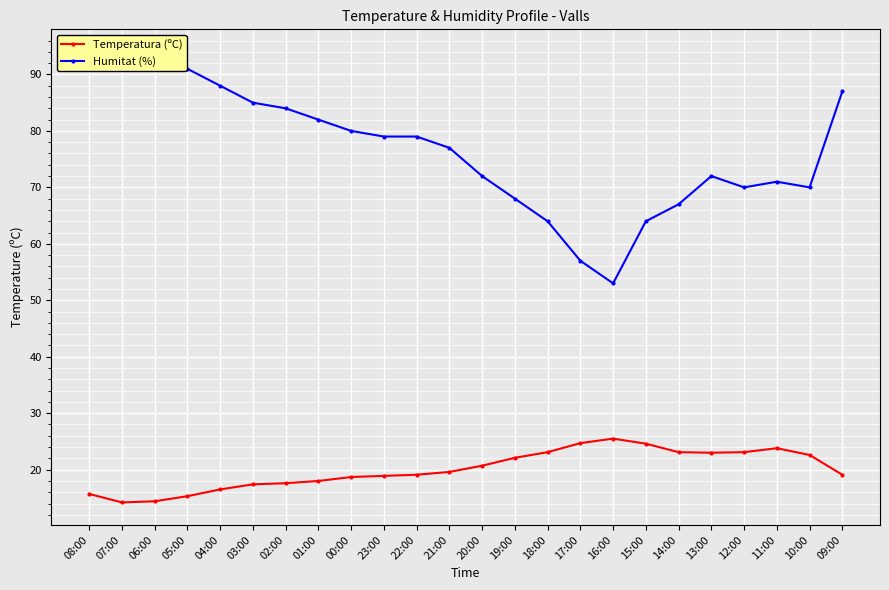

Which label corresponds to the smallest value in the chart?

07:00